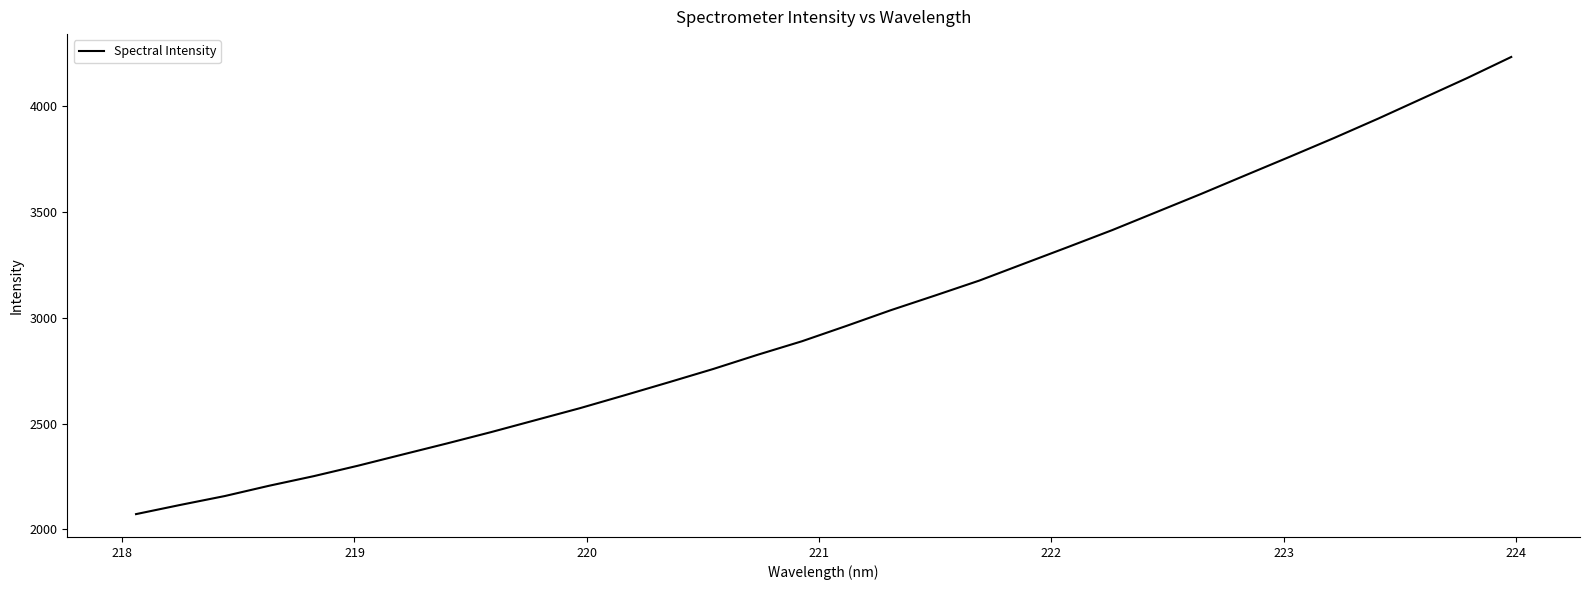

What is the maximum value shown in the chart?

4231.8